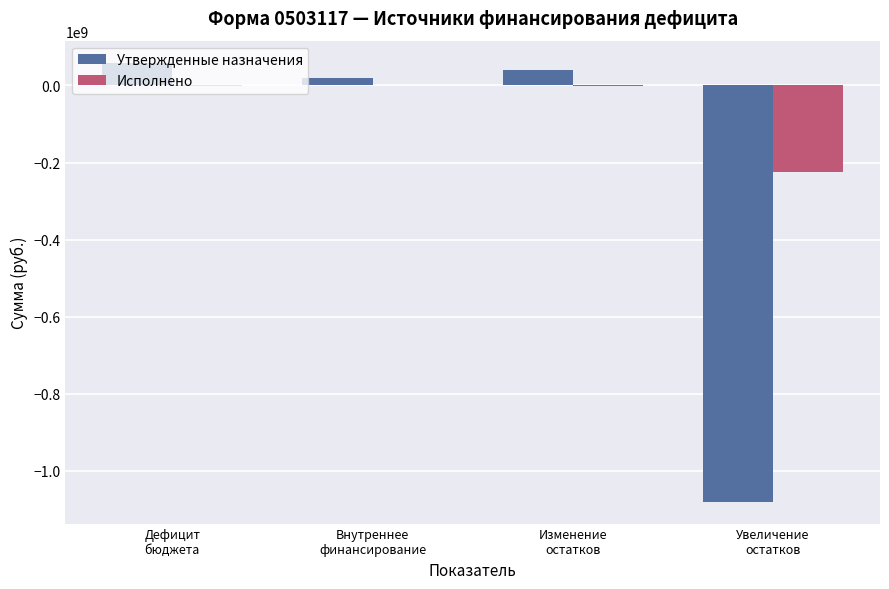

What is the greatest value displayed?

59357429.4